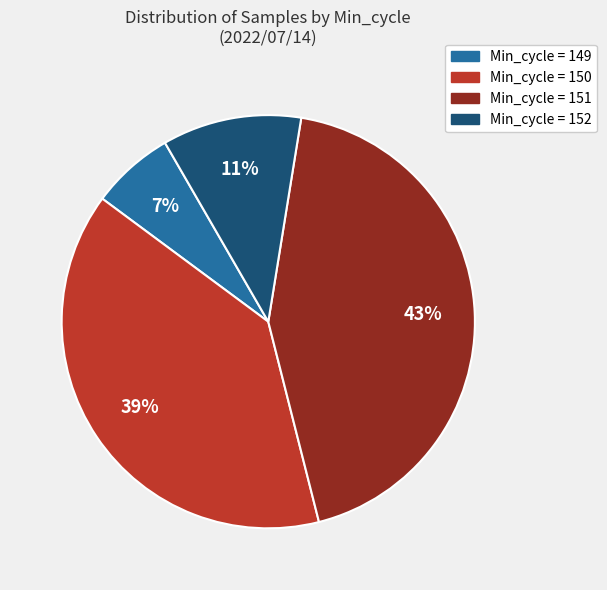

Is there any slice that represents more than half of the pie?

No